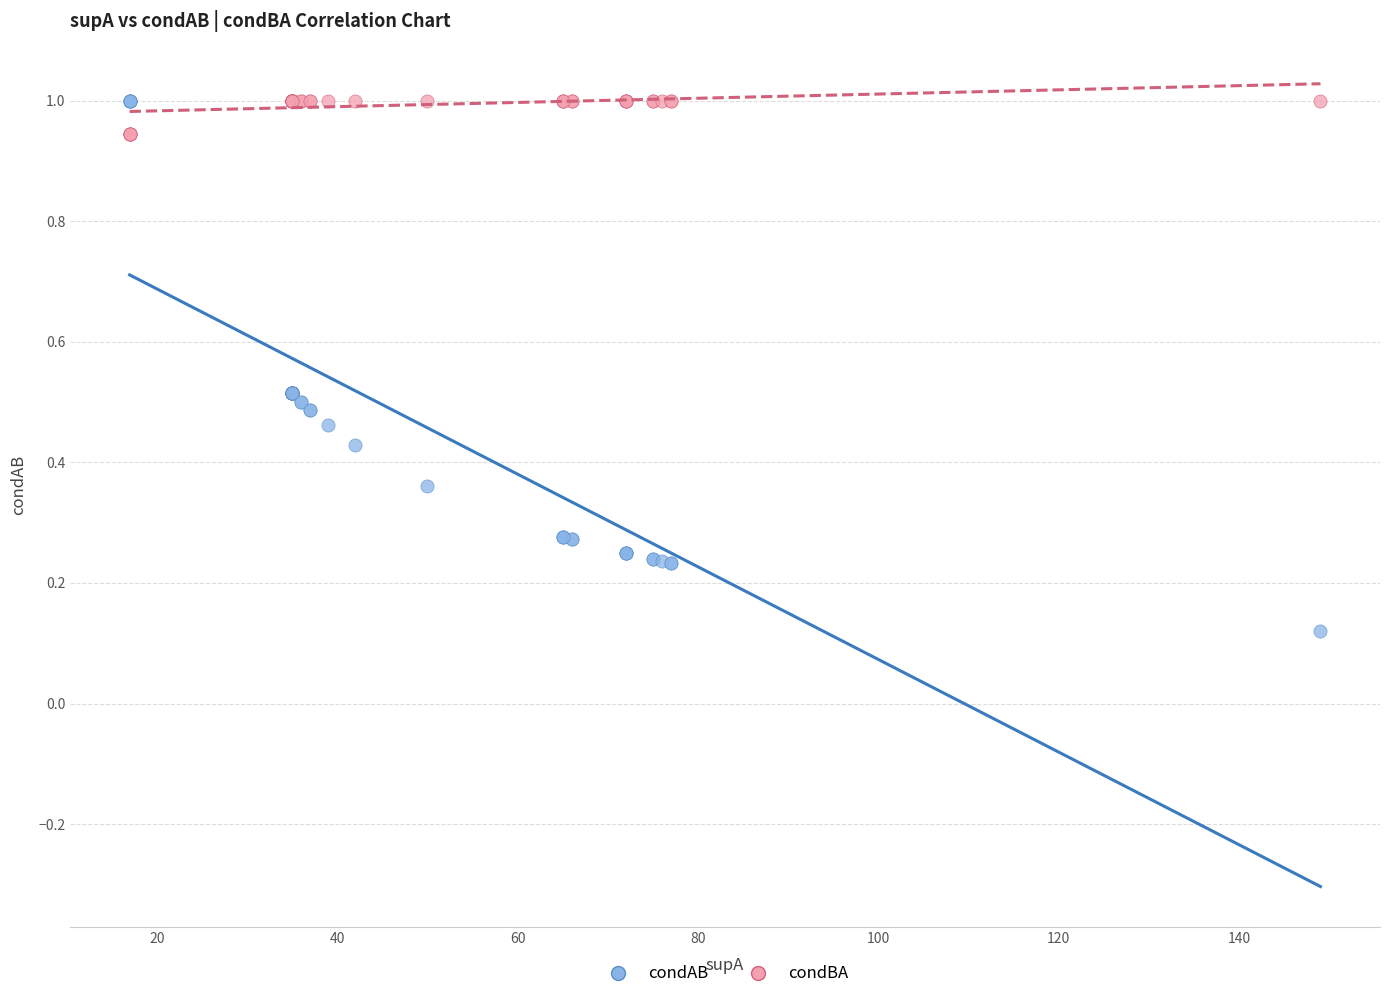

Which series reaches the minimum Y coordinate?

condAB